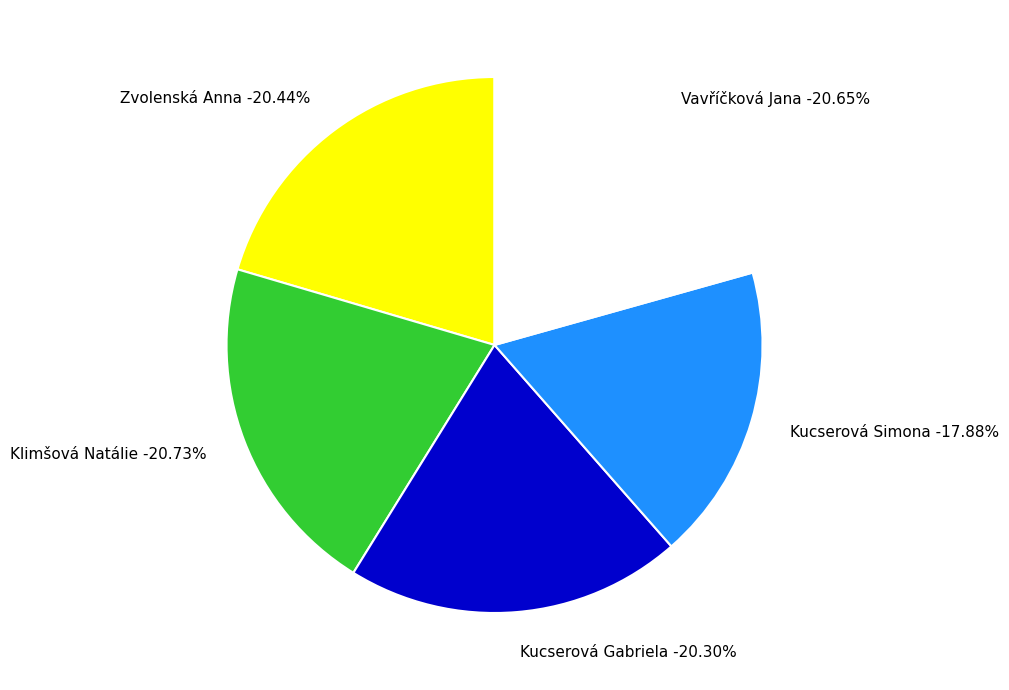

To the nearest percent, what is the average slice percentage?

20%